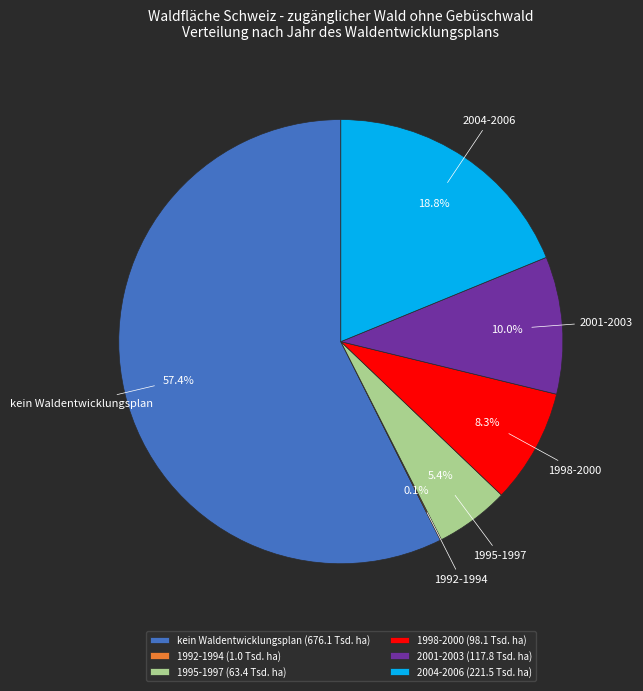

Approximately how many times larger is the value at 1998-2000 (98.1 Tsd. ha) compared to 2001-2003 (117.8 Tsd. ha)?

0.8